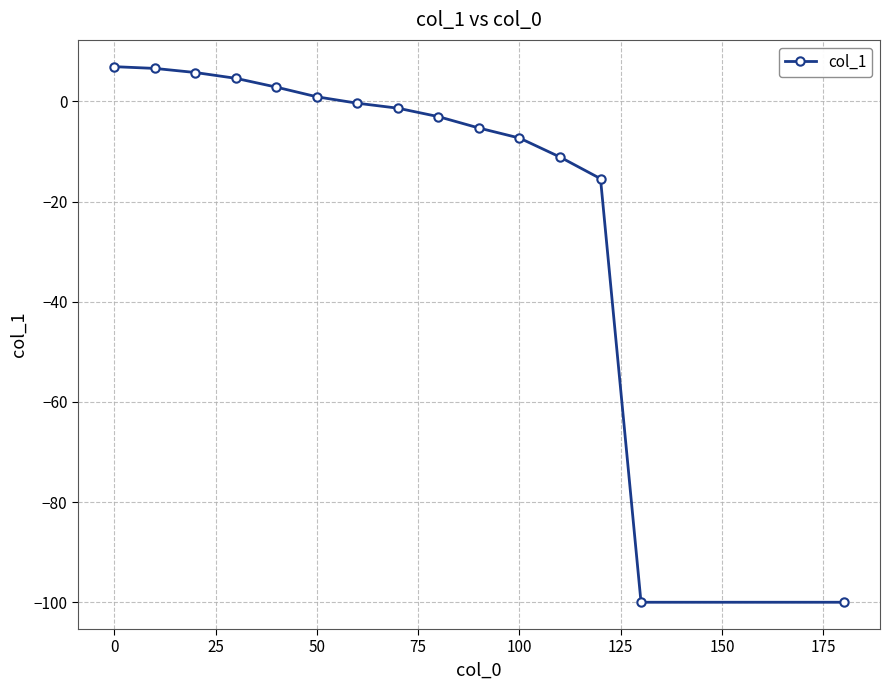

What is the maximum value shown in the chart?

6.9